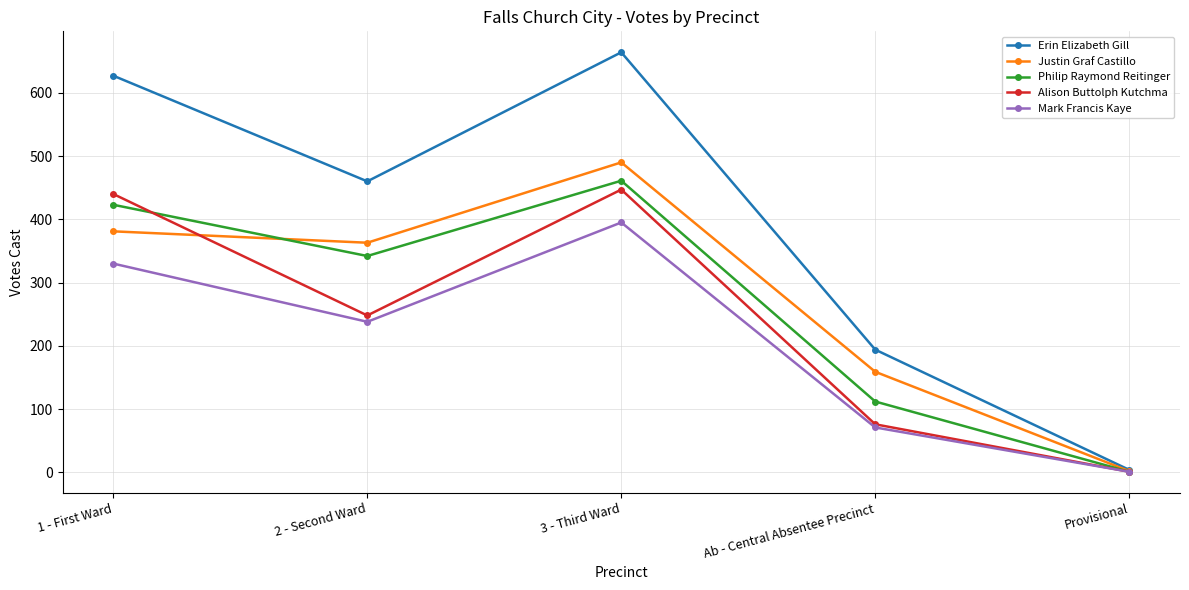

What is the maximum value for Alison Buttolph Kutchma?

447